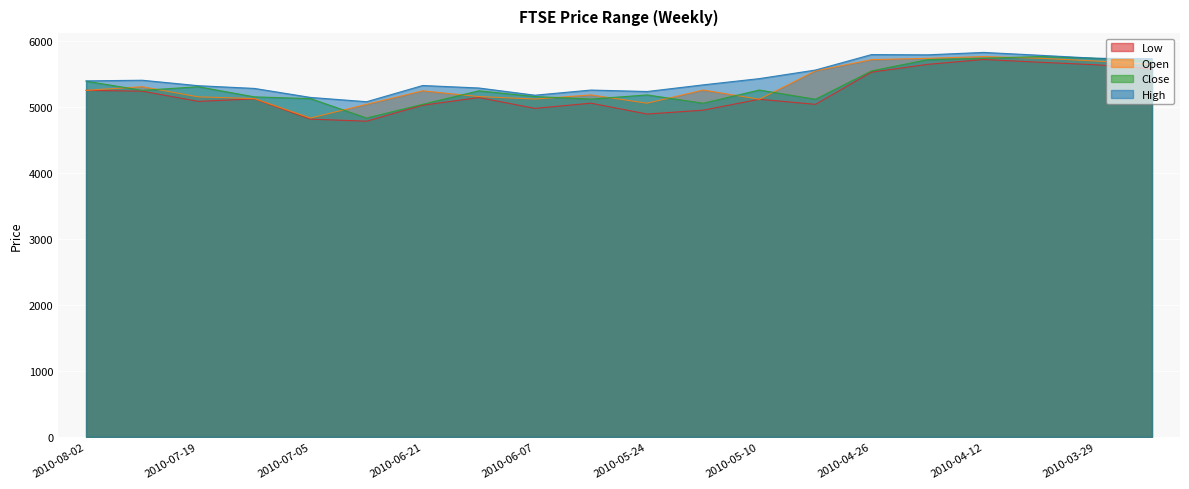

How many lines are shown in the chart?

4